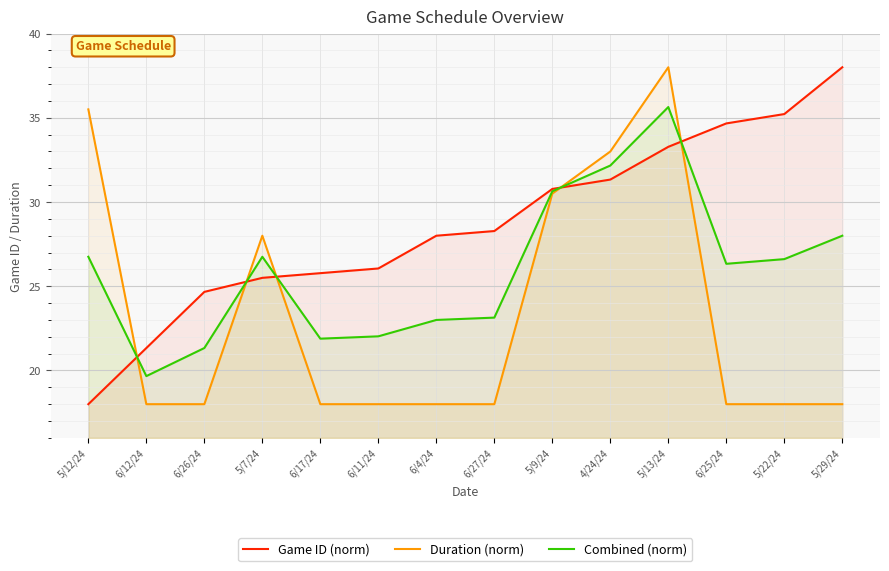

How many values in the Game ID (norm) series are below 28?

6